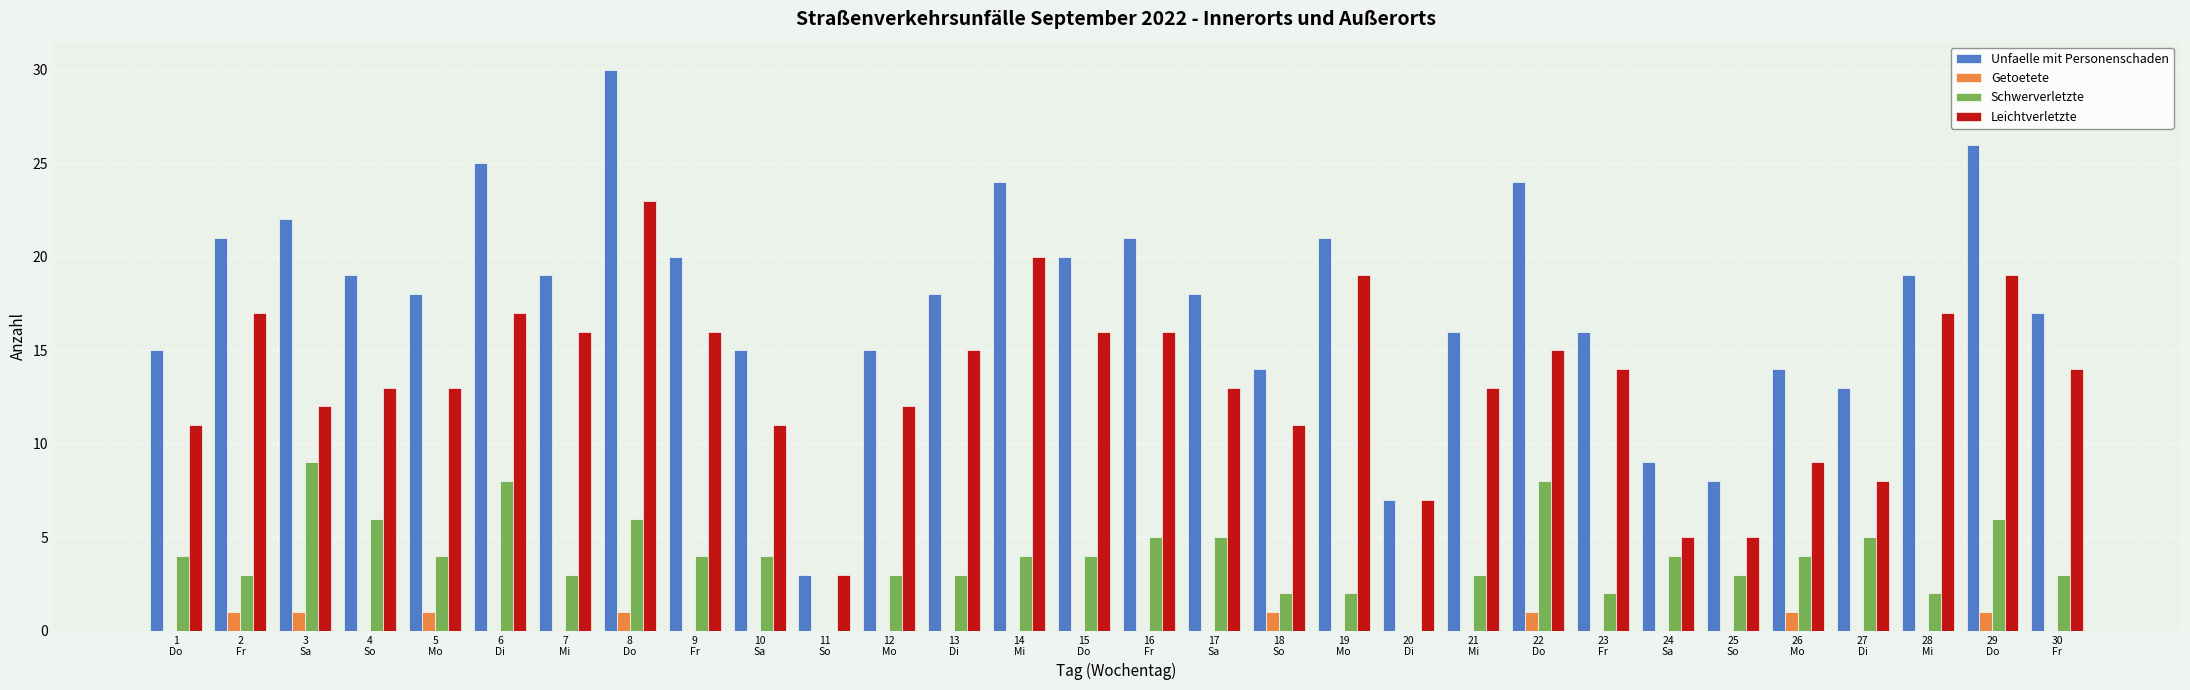

The Unfaelle mit Personenschaden series shows 17 at 30
Fr. True or false?

True